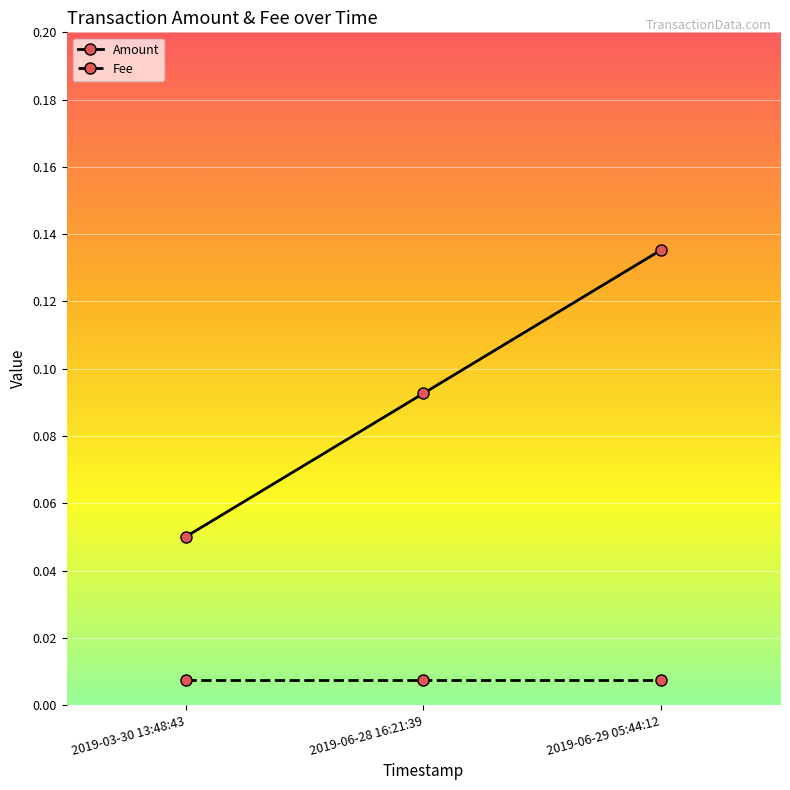

What is the label of the 2nd point from the right?

2019-06-28 16:21:39